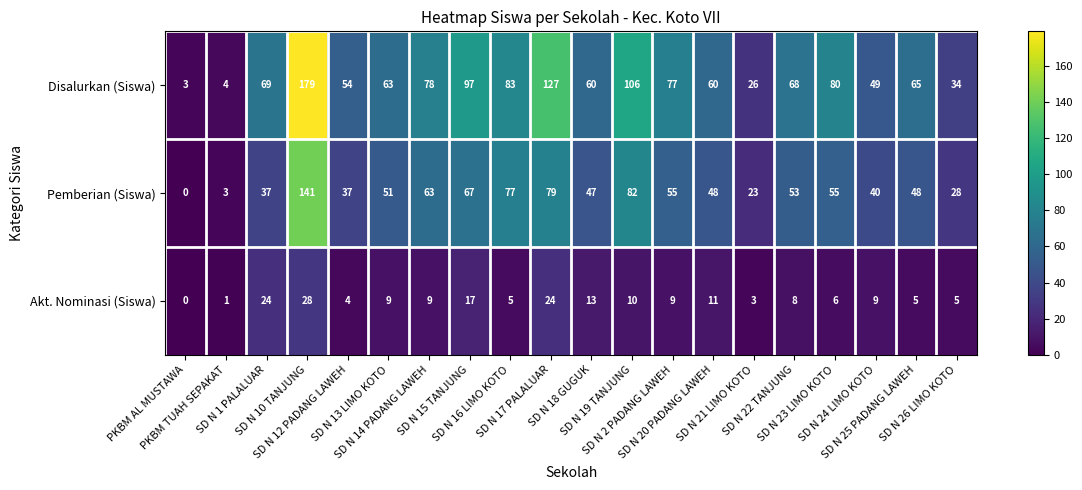

What is the total value across all series at SD N 26 LIMO KOTO?

67